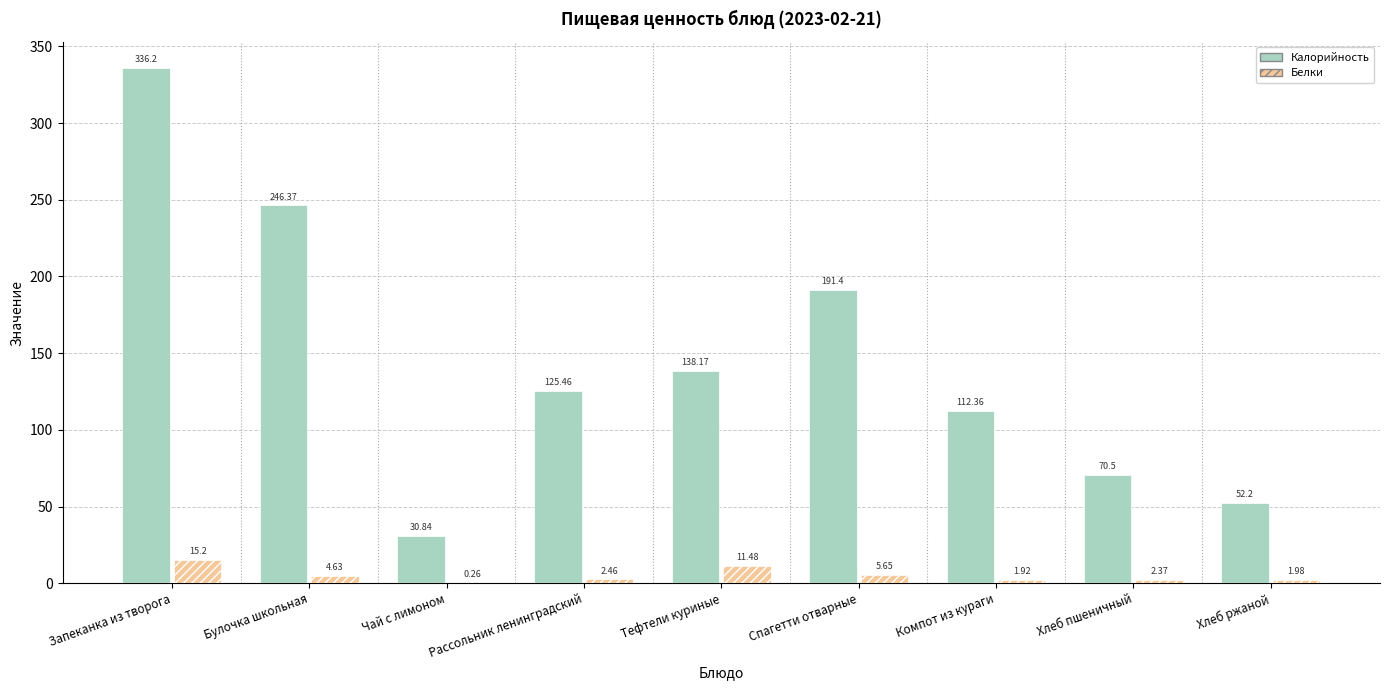

Which series changed the most between Компот из кураги and Хлеб пшеничный?

Калорийность